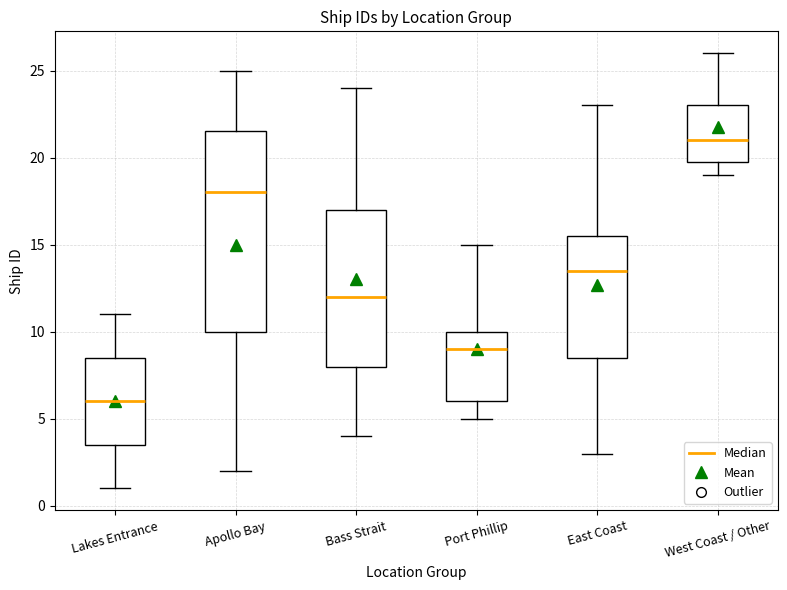

Which box is the tallest, from its lower edge to its upper edge?

Apollo Bay